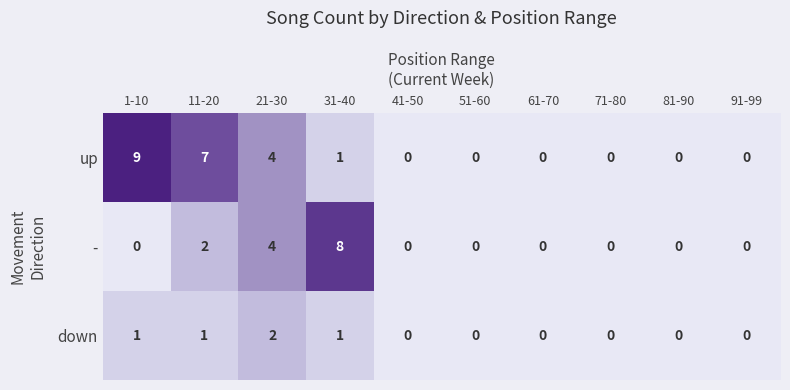

Which series has the largest total across all categories?

up